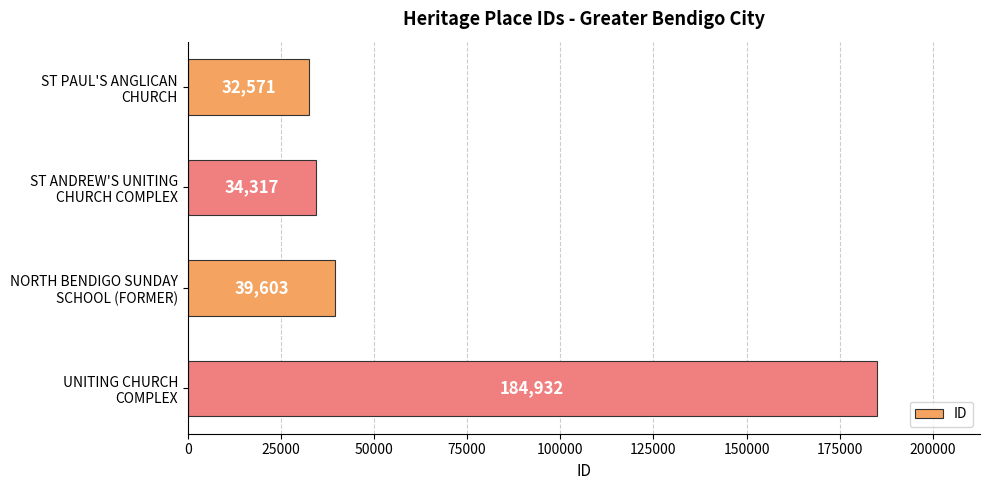

What is the minimum value shown in the chart?

32571